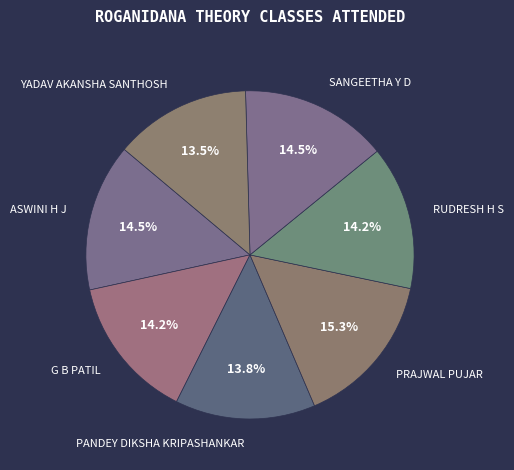

Between ASWINI H J and PRAJWAL PUJAR, which is larger?

PRAJWAL PUJAR